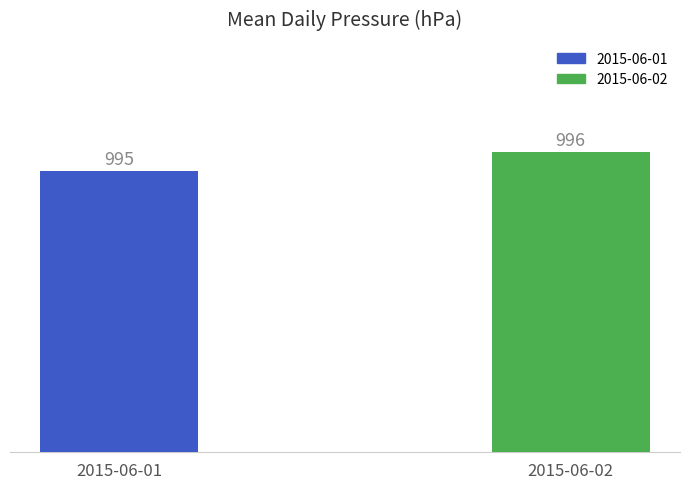

Approximately how many times larger is the value at 2015-06-01 compared to 2015-06-02?

1.0